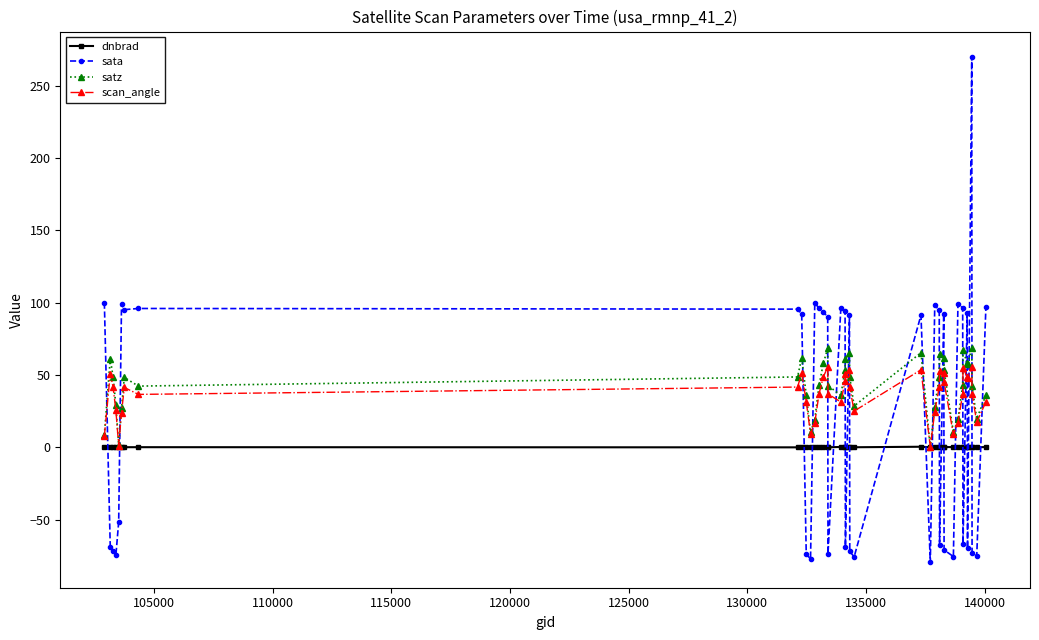

True or false: sata and scan_angle intersect in this chart.

True